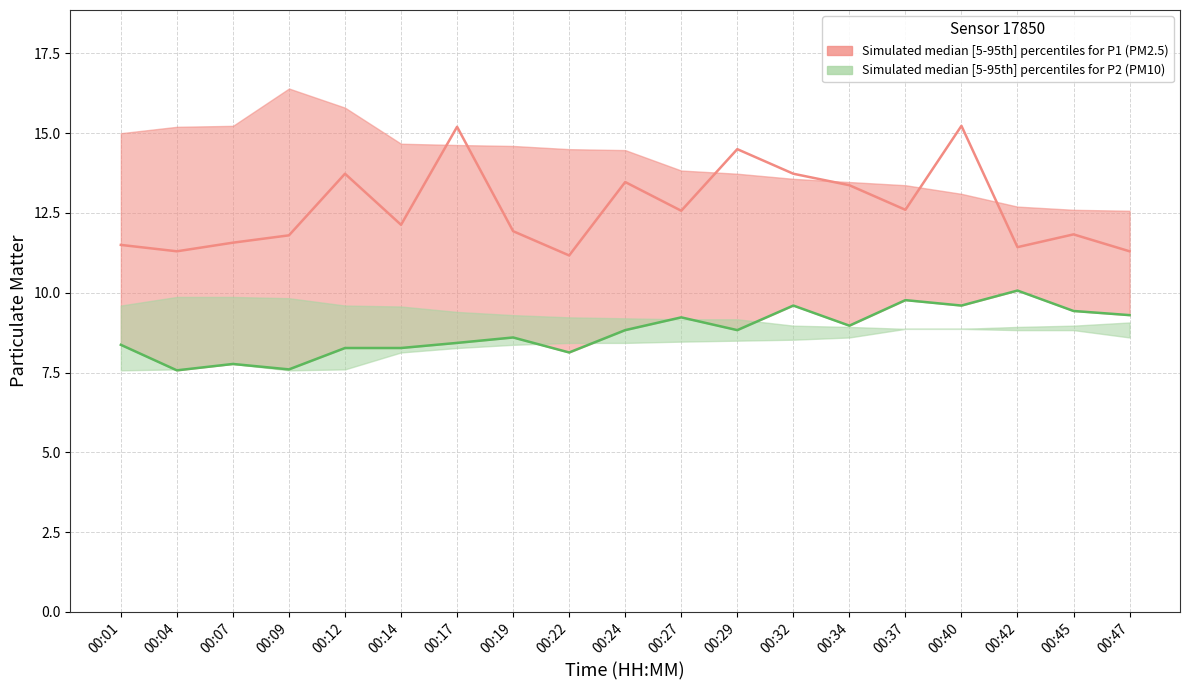

What is the sum of the P2 median values at 00:07 and 00:34?

16.7